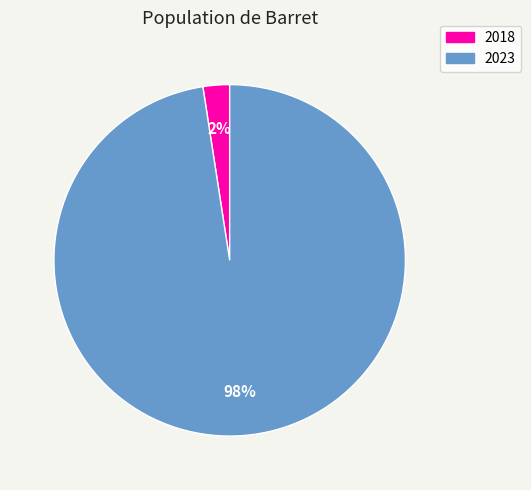

Which slice is the largest?

2023